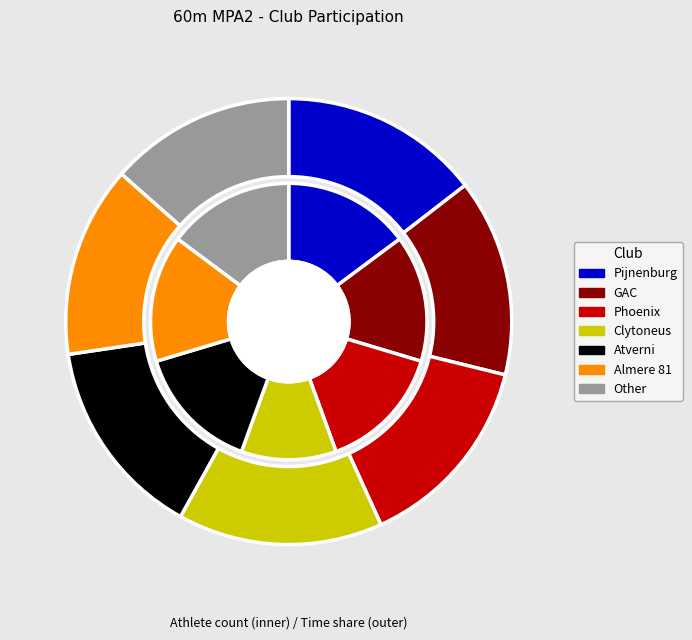

True or false: Clytoneus accounts for 1% of the total.

False